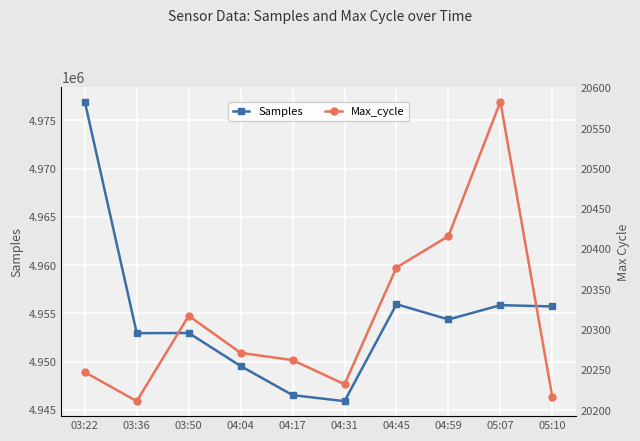

What is the approximate value of Max_cycle at 05:07, to the nearest 10?

20580